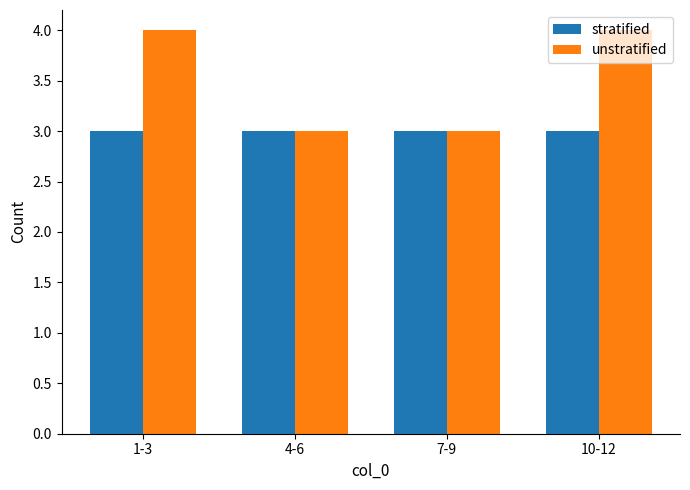

What is the label of the 3rd bar from the right?

4-6